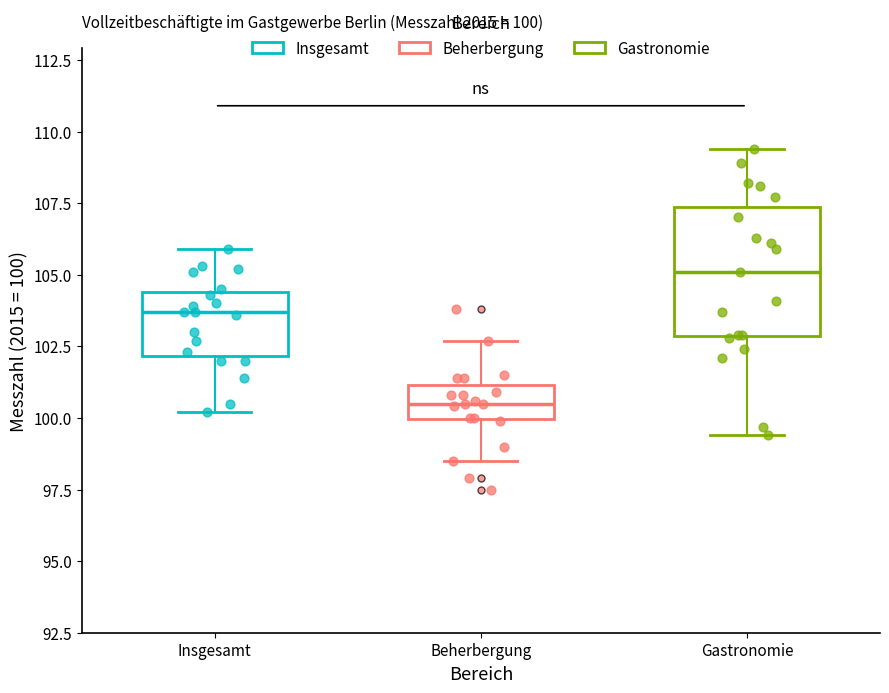

Which box has the highest median line?

Gastronomie